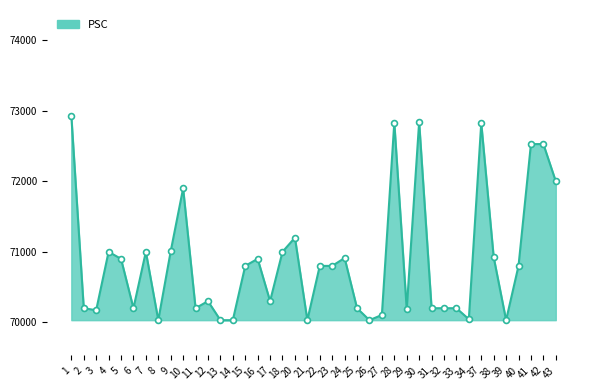

What is the ratio of the value at 29 to the value at 11?

1.0